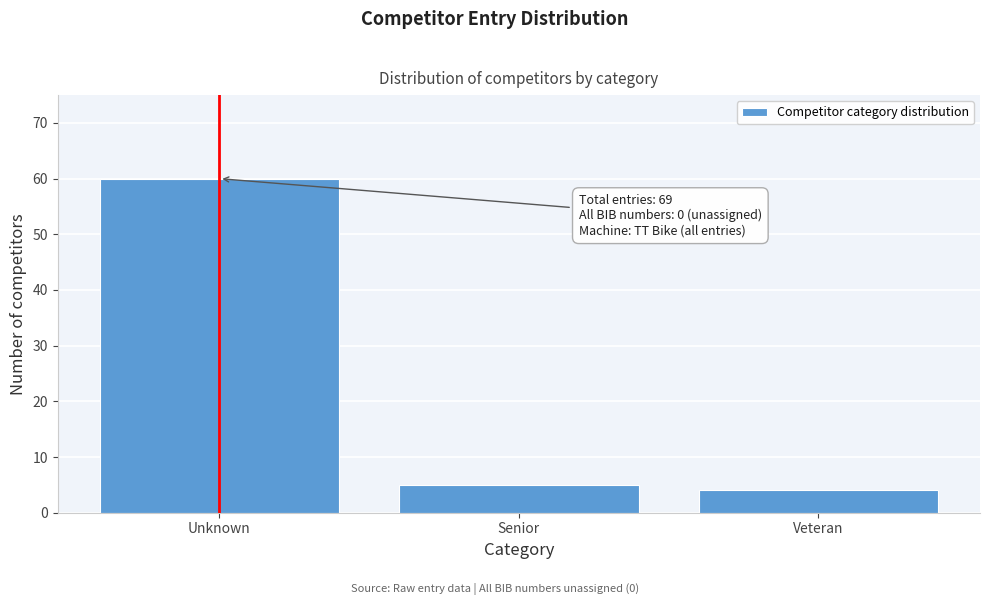

Reading left to right, extract all data points from this chart.

60	5	4